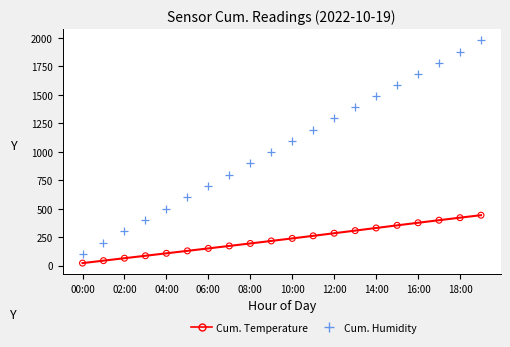

Which series has the widest spread of Y values?

Cum. Humidity